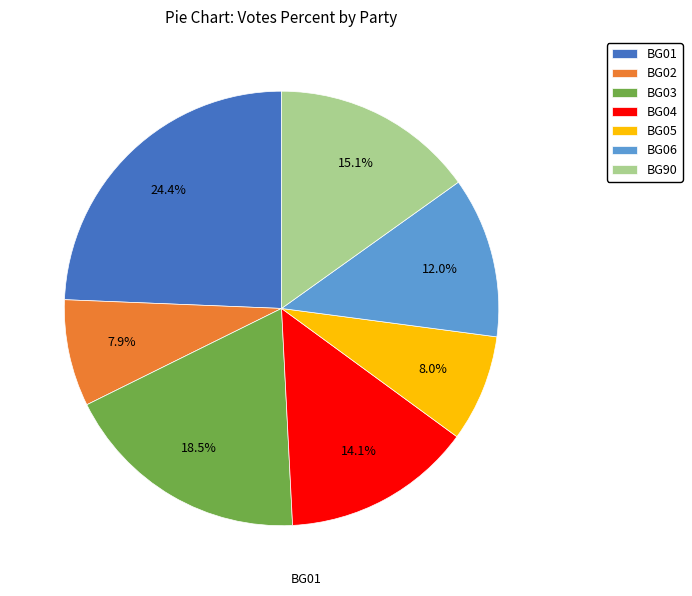

What portion of the pie excludes BG01?

75.6%